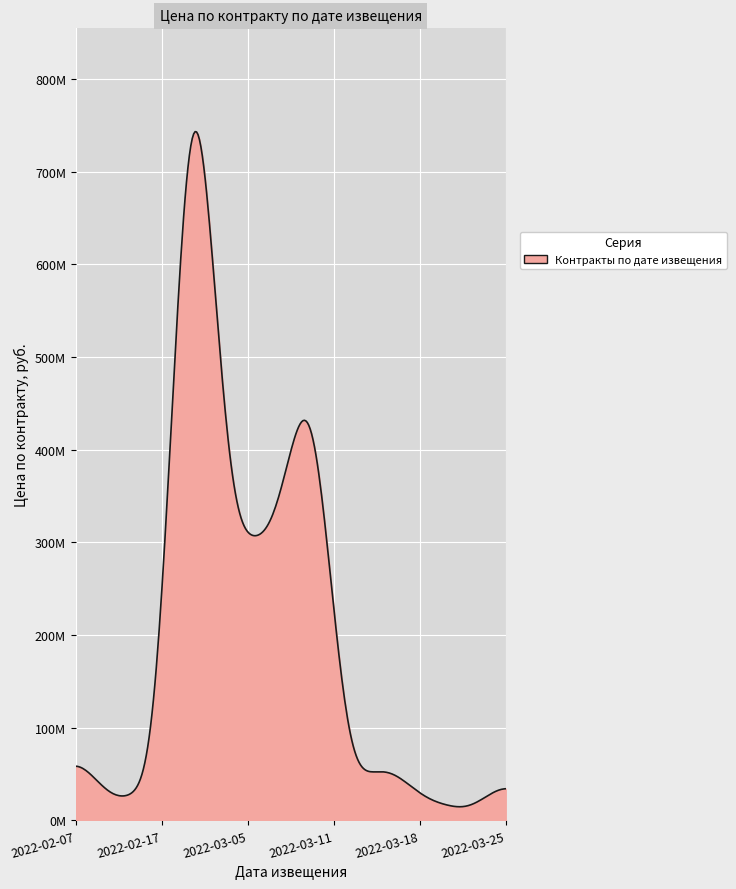

Does the chart display data point markers on the line(s)?

No